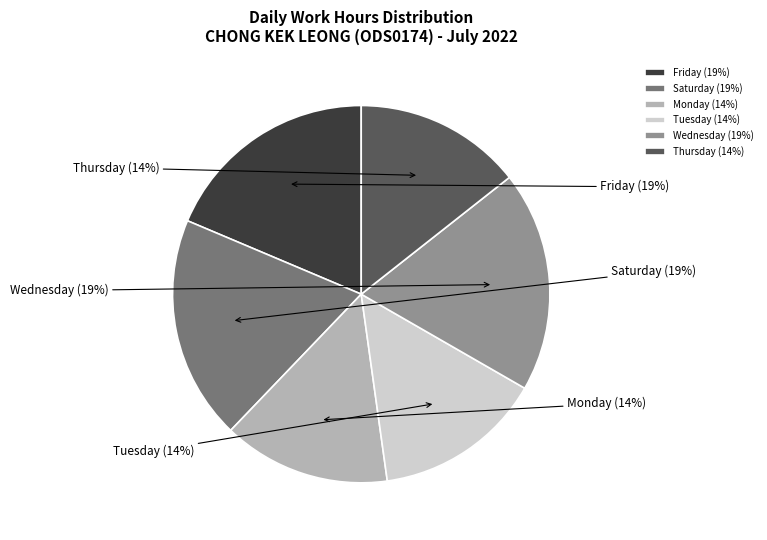

Does Tuesday represent more than half of the total?

No